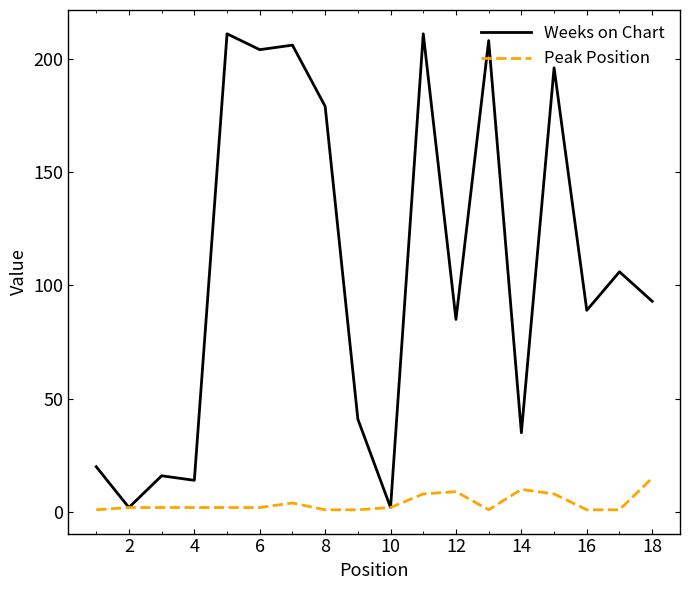

What is the maximum value shown in the chart?

211